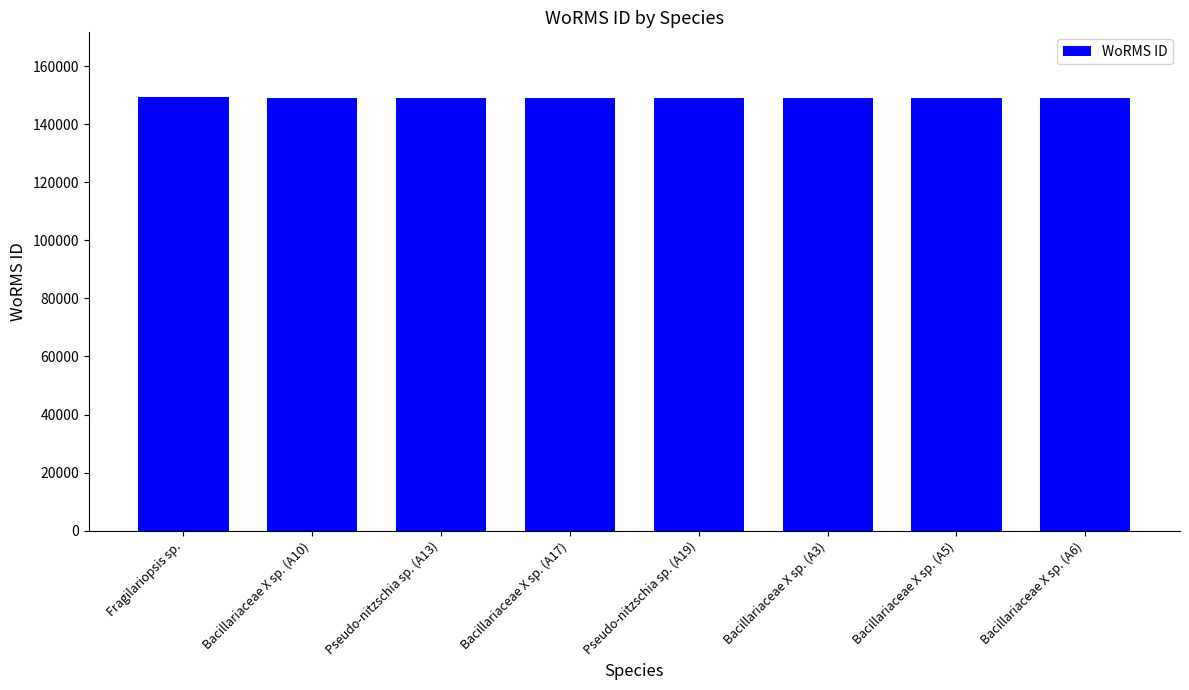

Read the value at Pseudo-nitzschia sp. (A13), to the nearest 10.

149150